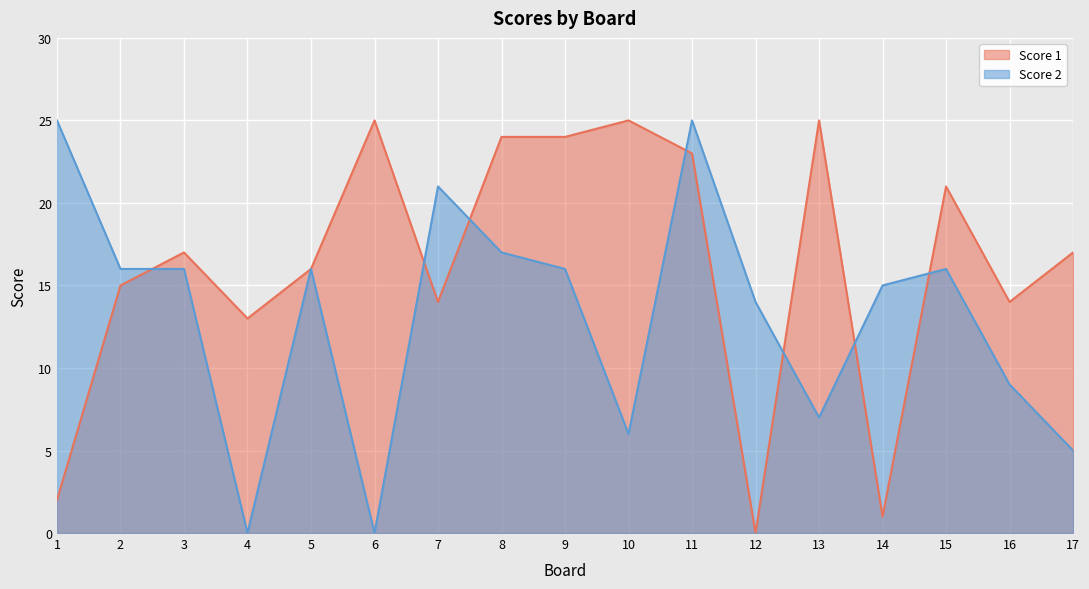

How many values in Score 1 are above zero?

16